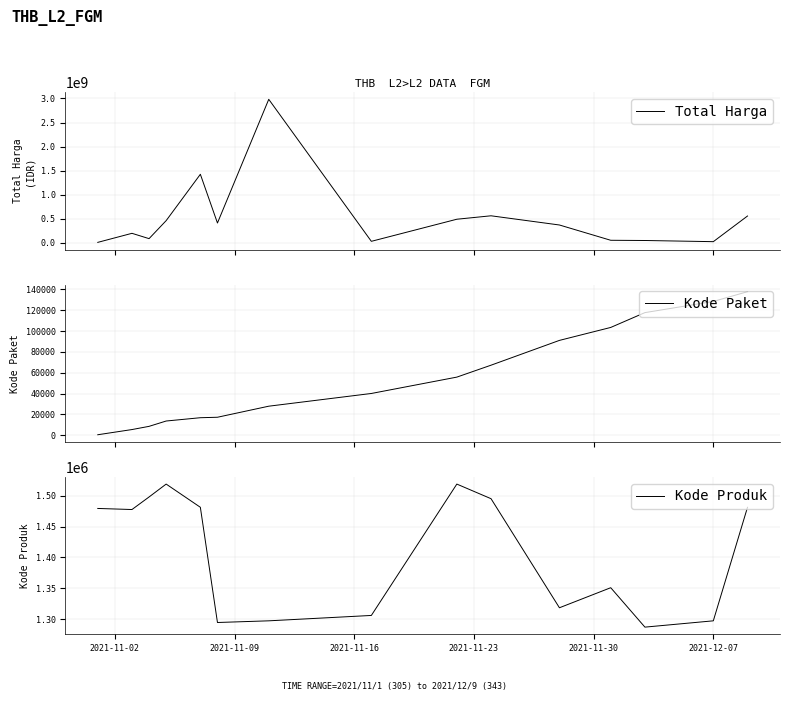

What is the highest value of the Kode Paket series?

137876